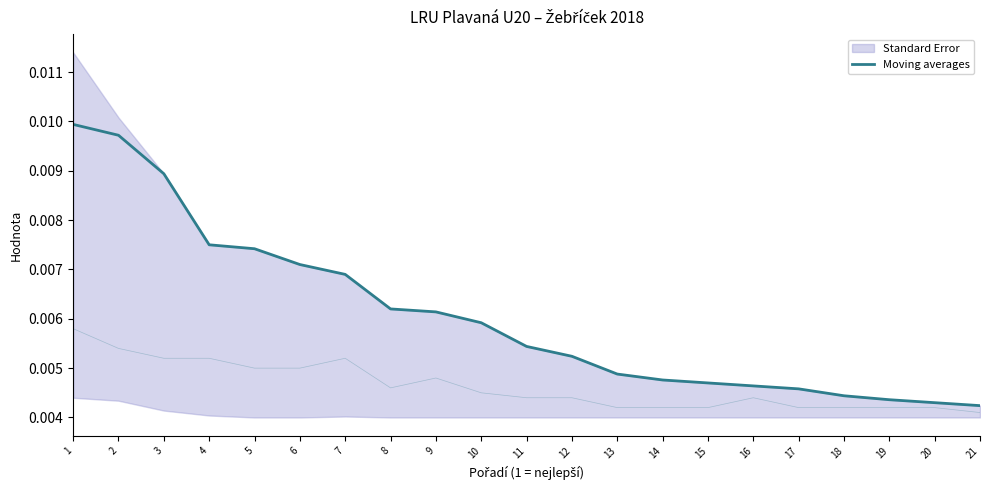

Rank the categories by value from lowest to highest.

21, 20, 19, 18, 17, 16, 15, 14, 13, 12, 11, 10, 9, 8, 7, 6, 5, 4, 3, 2, 1